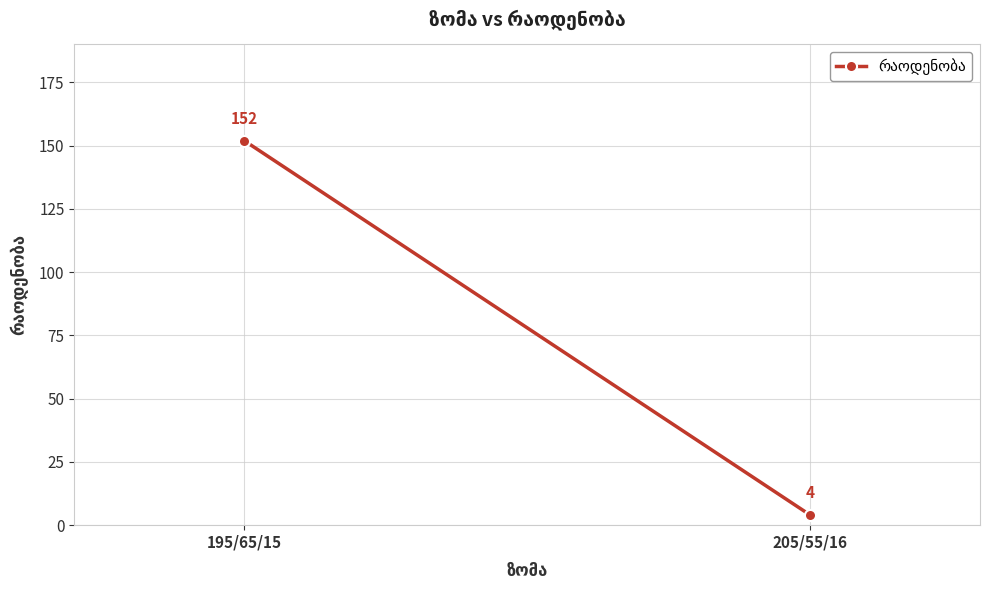

What is the difference between the maximum and minimum values?

148